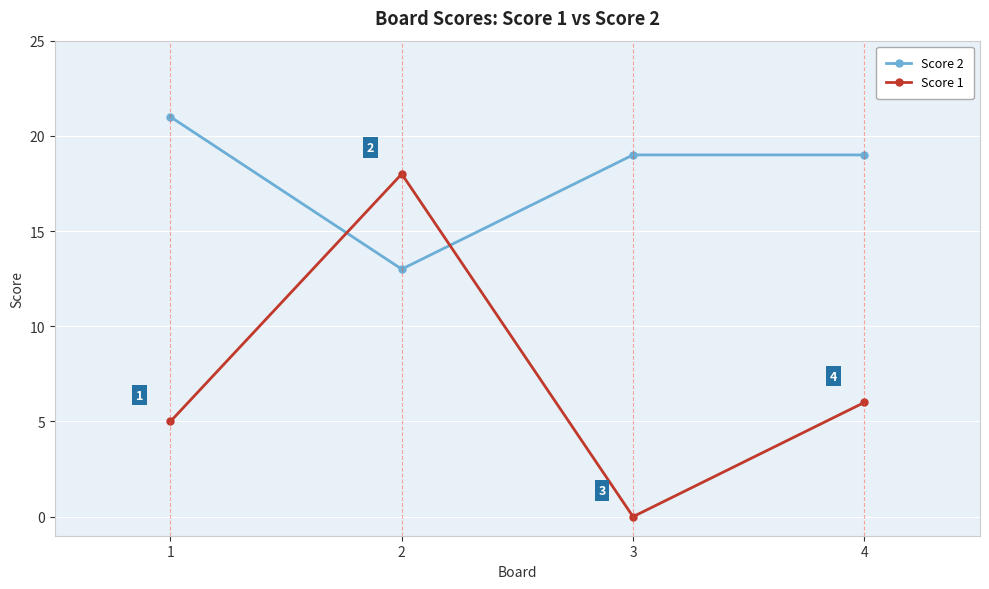

How many values in the Score 1 series are below 6?

2